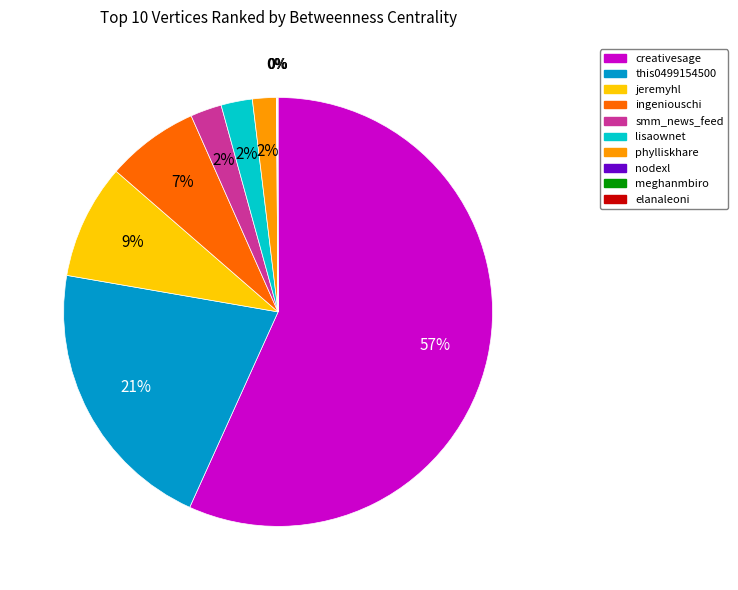

Combined, do smm_news_feed and lisaownet account for over 50%?

No